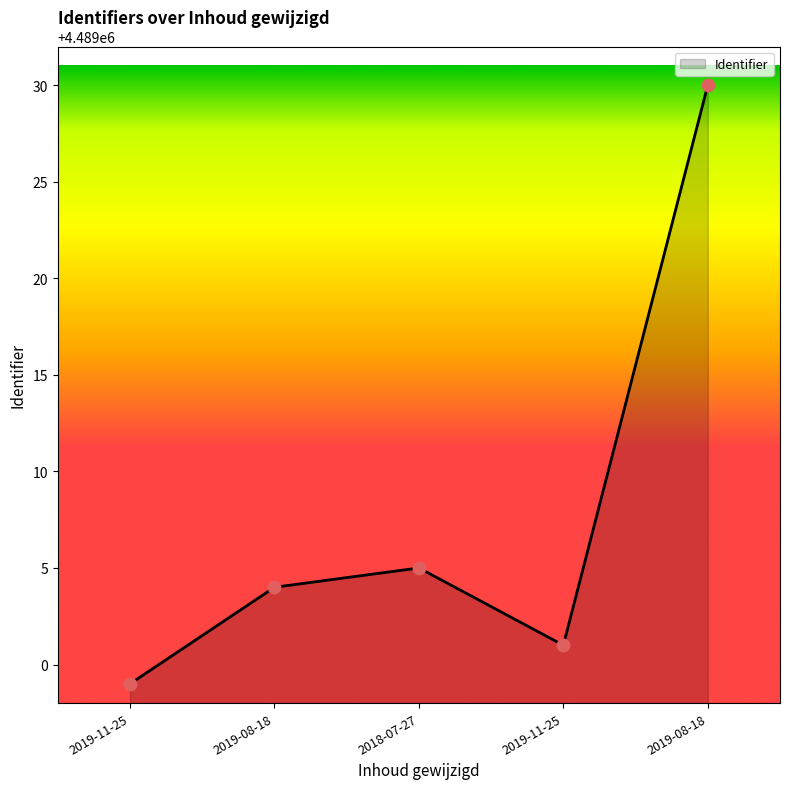

Approximately how many times larger is the value at 2019-11-25 compared to 2018-07-27?

1.0